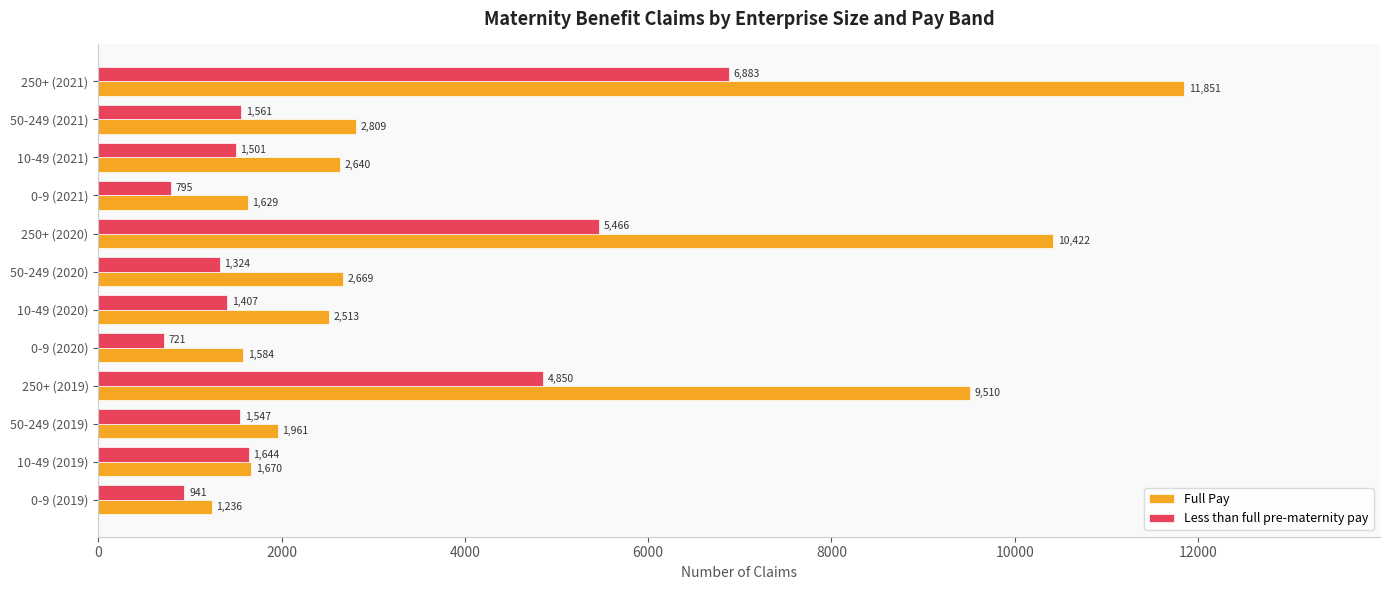

What is the greatest value displayed?

11851